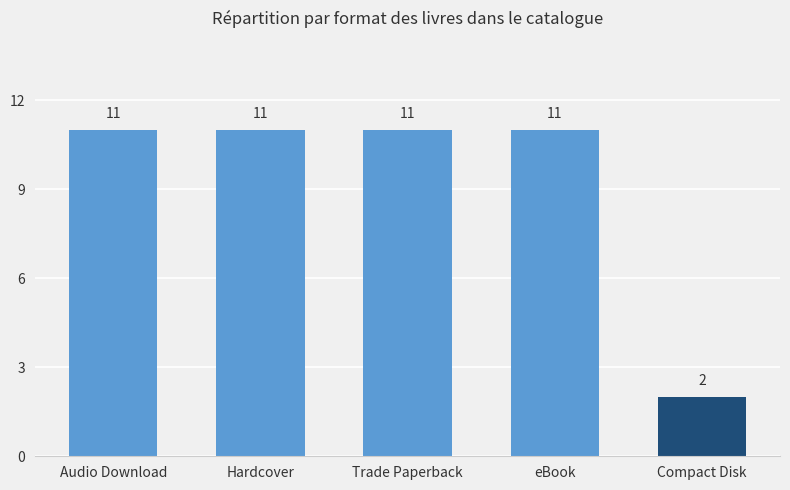

What is the change in value from Hardcover to Compact Disk?

-9